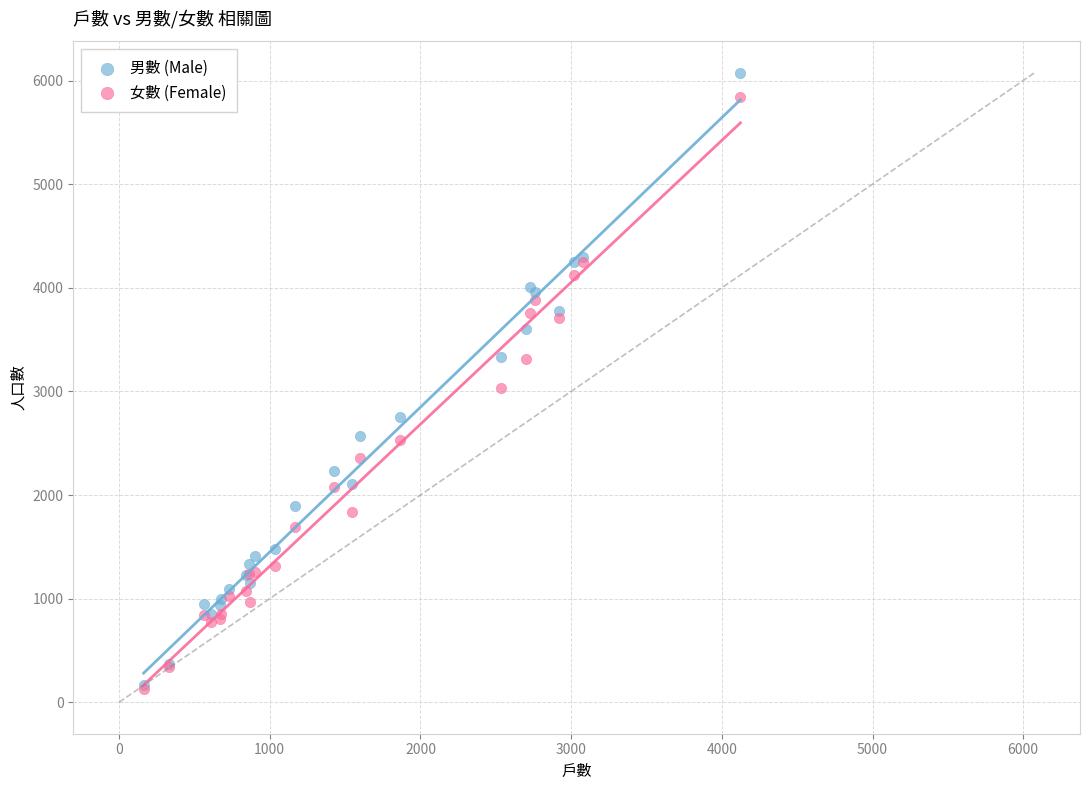

In the 男數 (Male) series, what Y value is closest to 3118?

3336